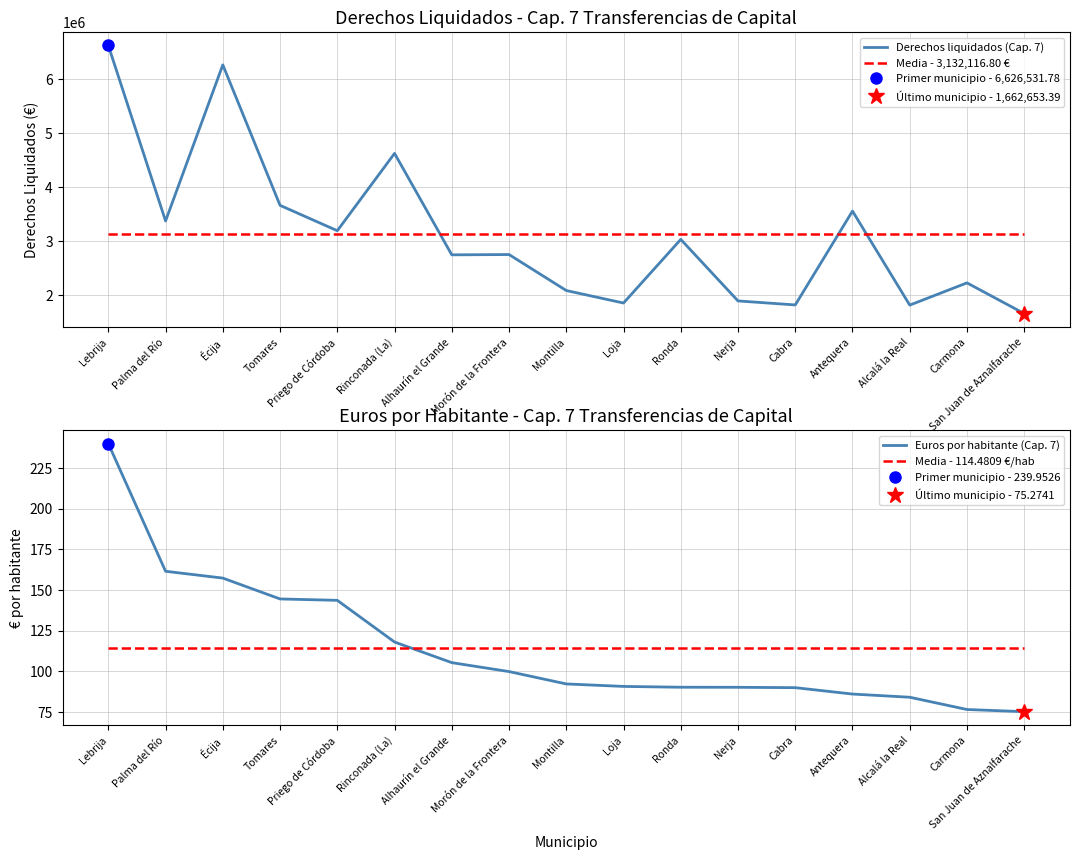

What is the spread (max minus min) of values at Priego de Córdoba?

3196721.6